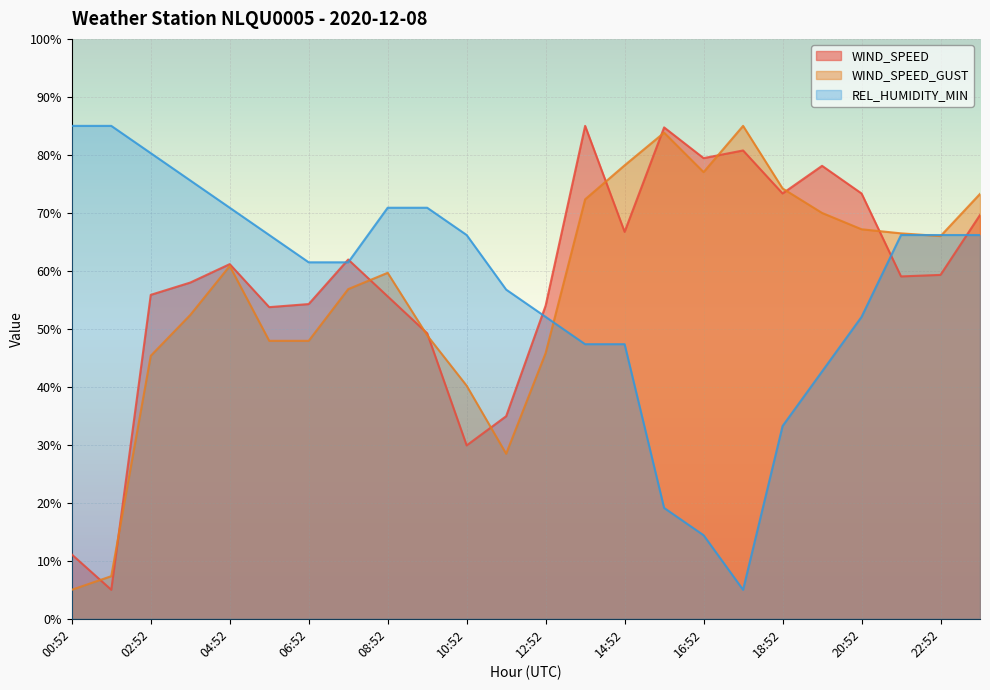

What is the sum of the REL_HUMIDITY_MIN values at 09:52 and 10:52?

137.1